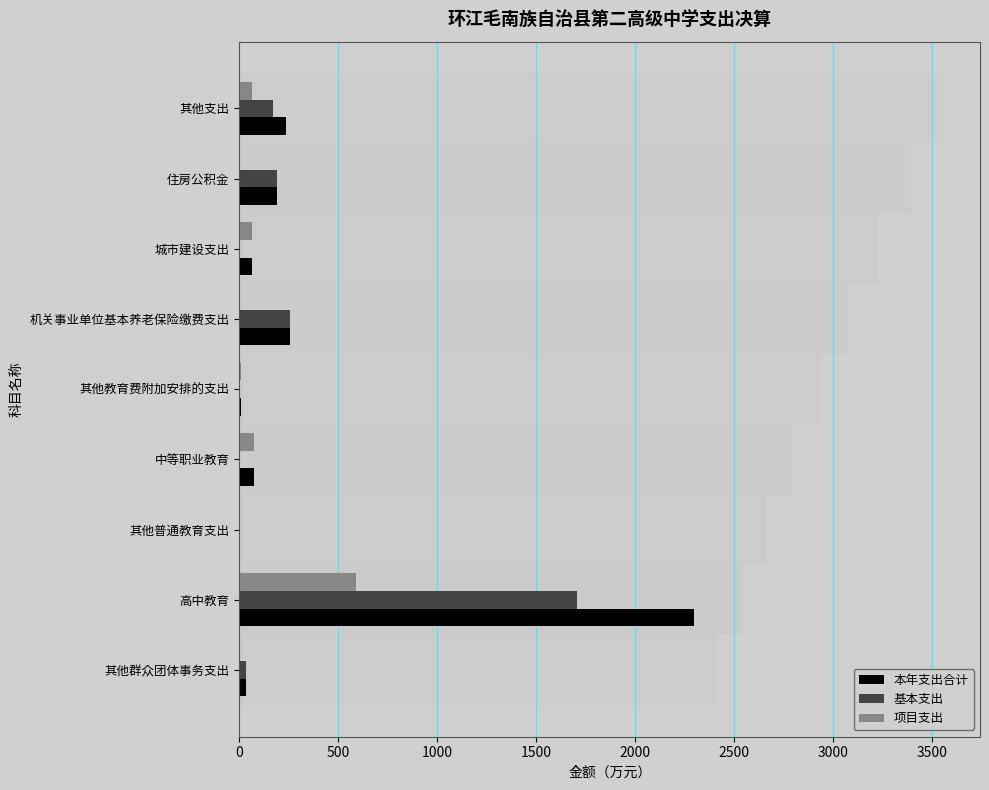

Reading right to left, list all the values displayed in this chart.

本年支出合计: 233.6	191.4	63.3	256.9	8.6	75.1	0.8	2296.3	32.5
基本支出: 168.2	191.4	0.0	256.9	0.0	0.0	0.0	1704.4	32.5
项目支出: 65.3	0.0	63.3	0.0	8.6	75.1	0.8	591.9	0.0